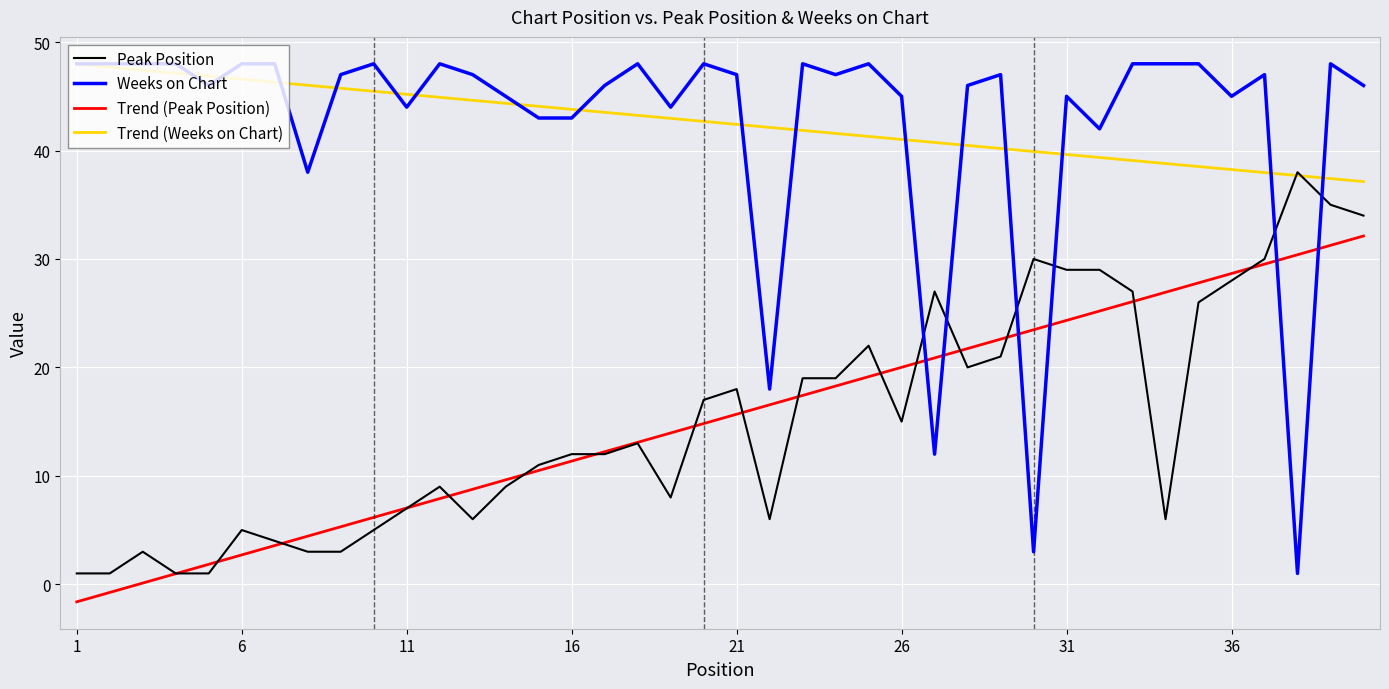

Which series has the widest spread of values?

Weeks on Chart